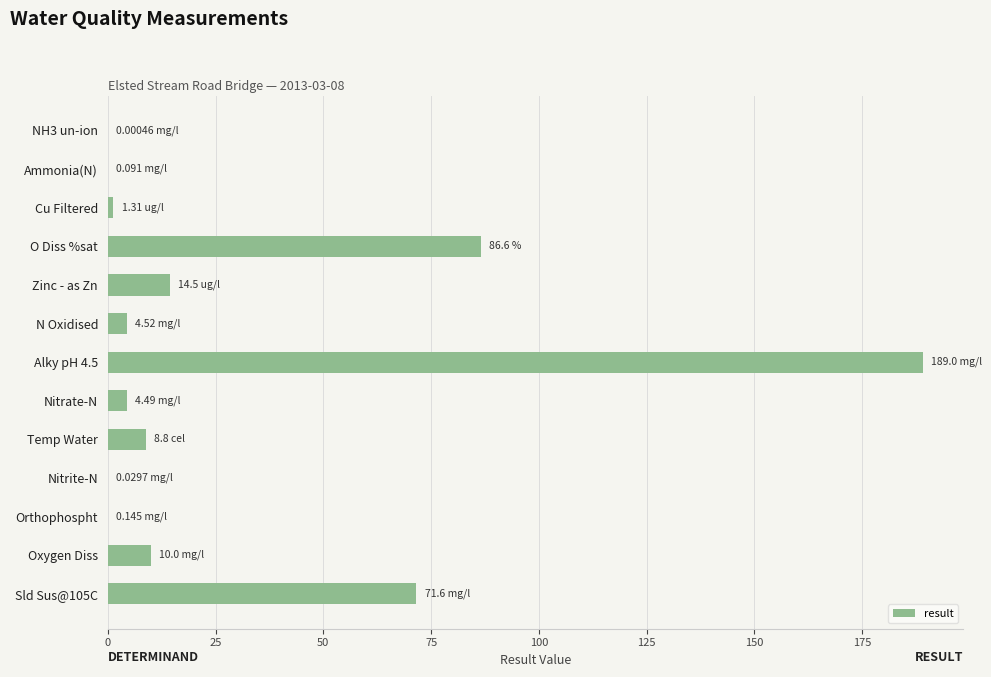

At which label is the value closest to 94?

O Diss %sat